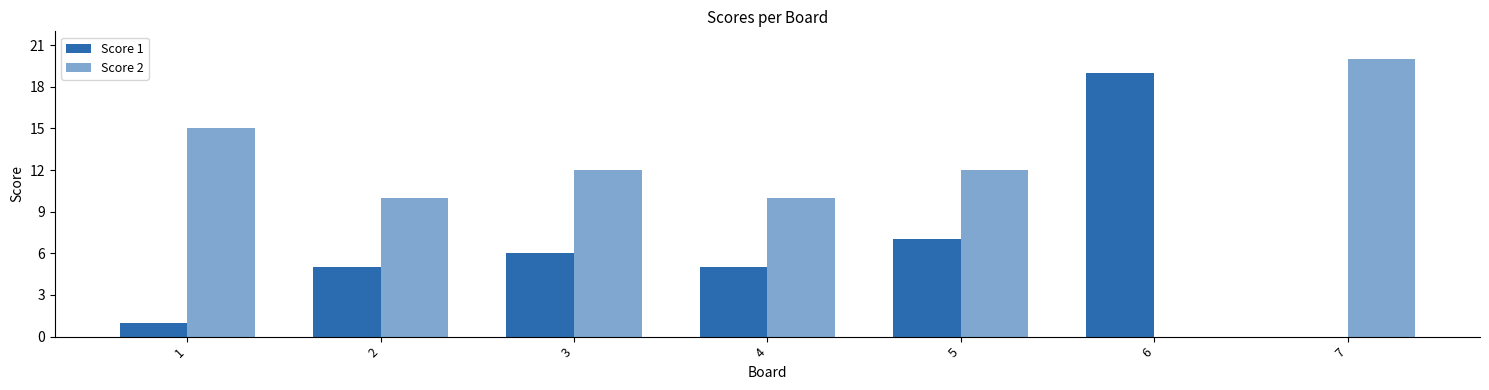

Between 2 and 5, which series saw the biggest shift?

Score 1